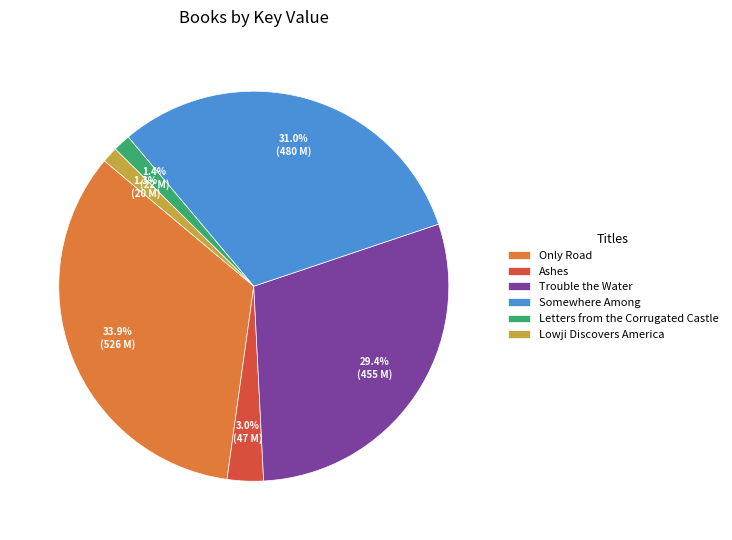

The Lowji Discovers America slice represents 1% of the pie. True or false?

True